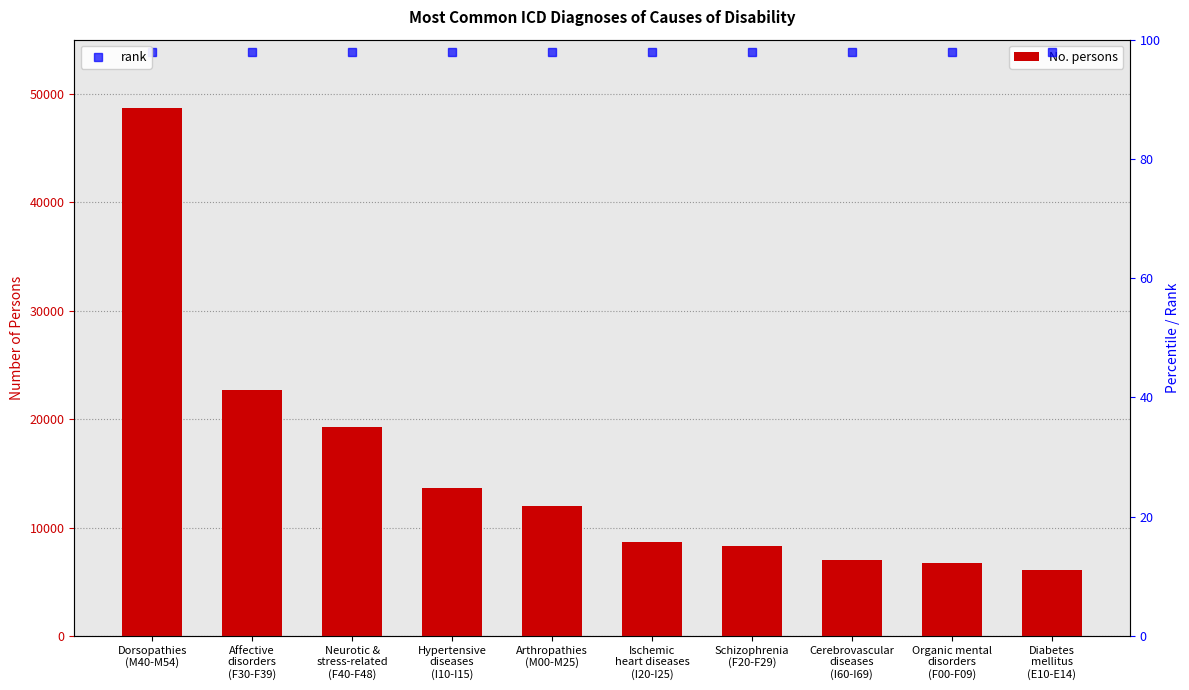

True or false: the data shows 11884 at Organic mental
disorders
(F00-F09).

False